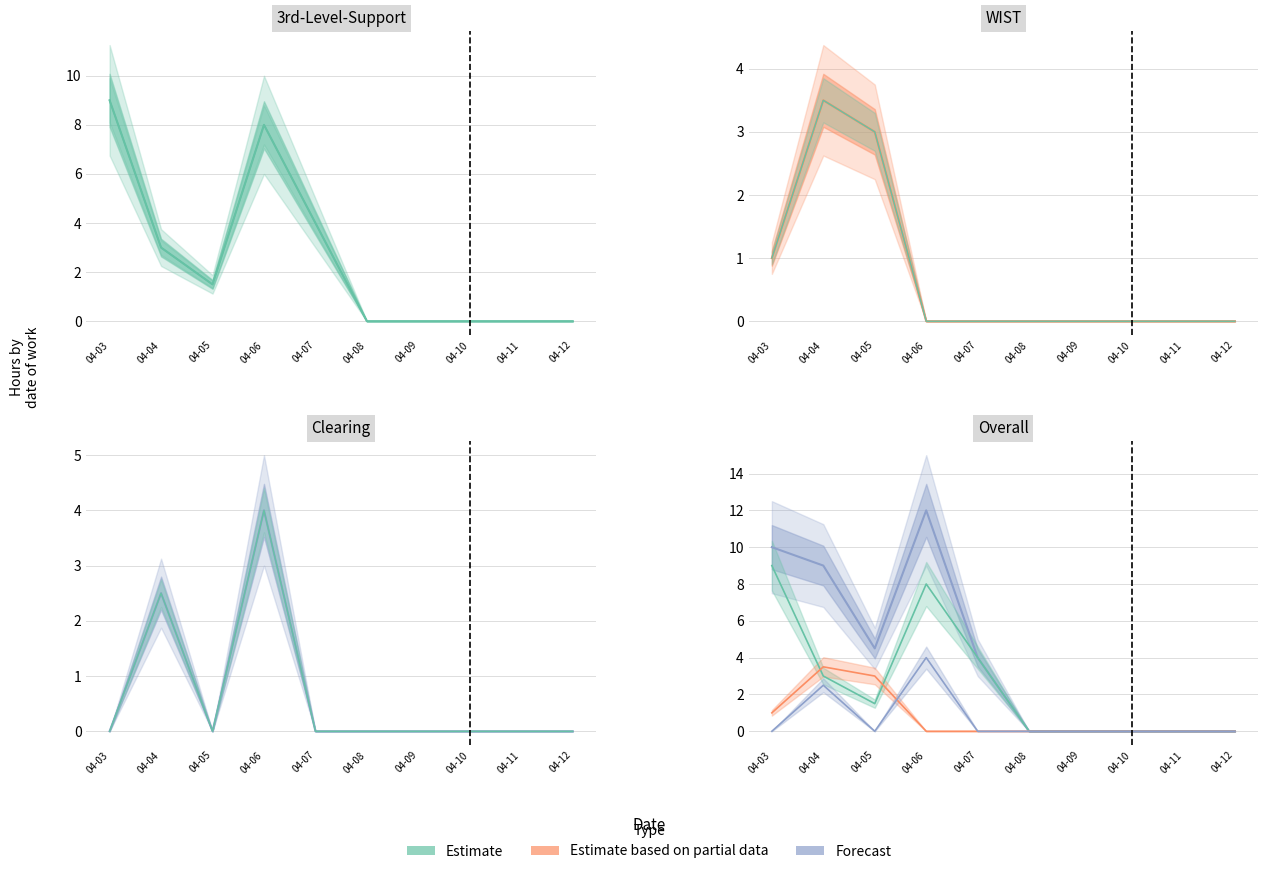

What is the value of the Clearing point at the 2nd from the left?

2.5